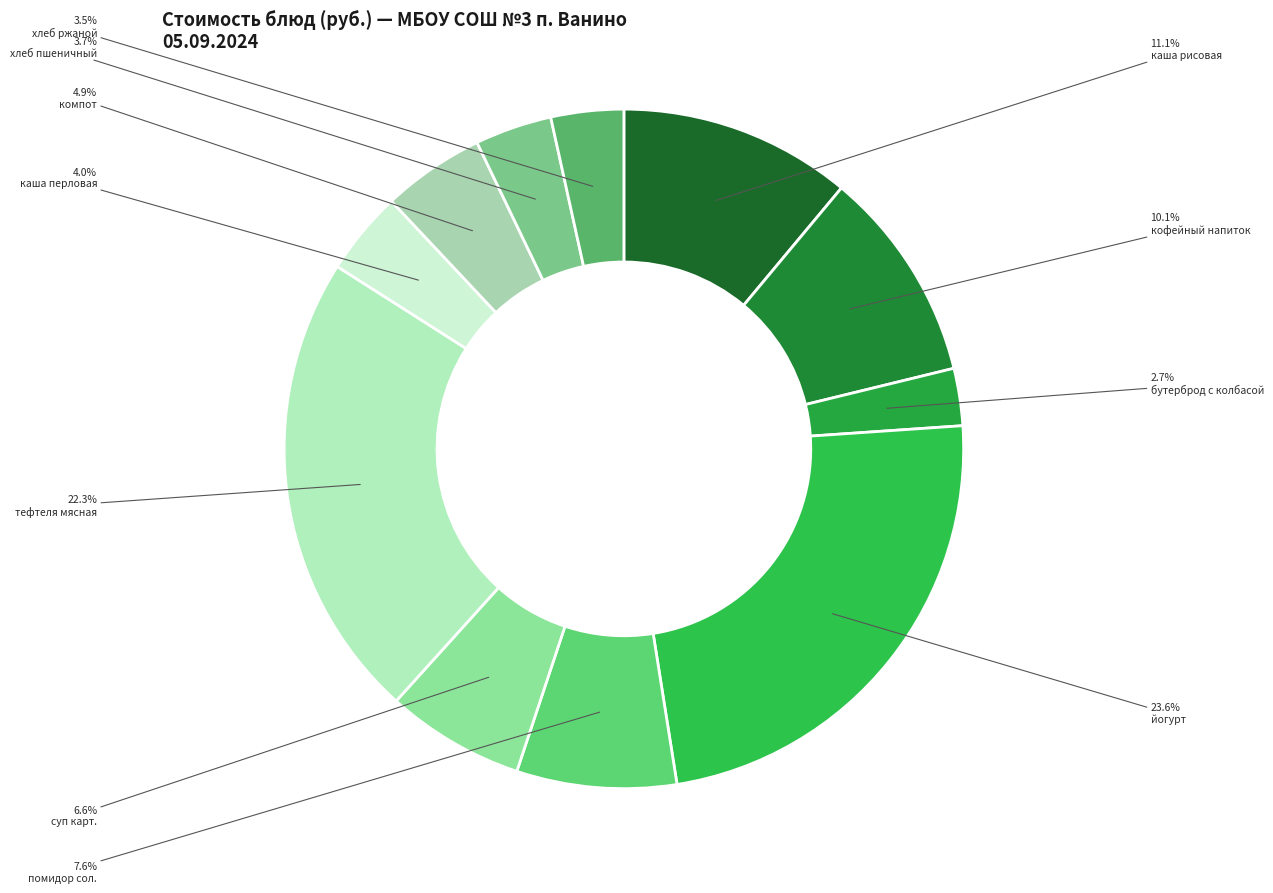

Rank the categories by value from lowest to highest.

бутерброд с колбасой, хлеб ржаной, хлеб пшеничный, каша перловая, компот, суп карт., помидор сол., кофейный напиток, каша рисовая, тефтеля мясная, йогурт